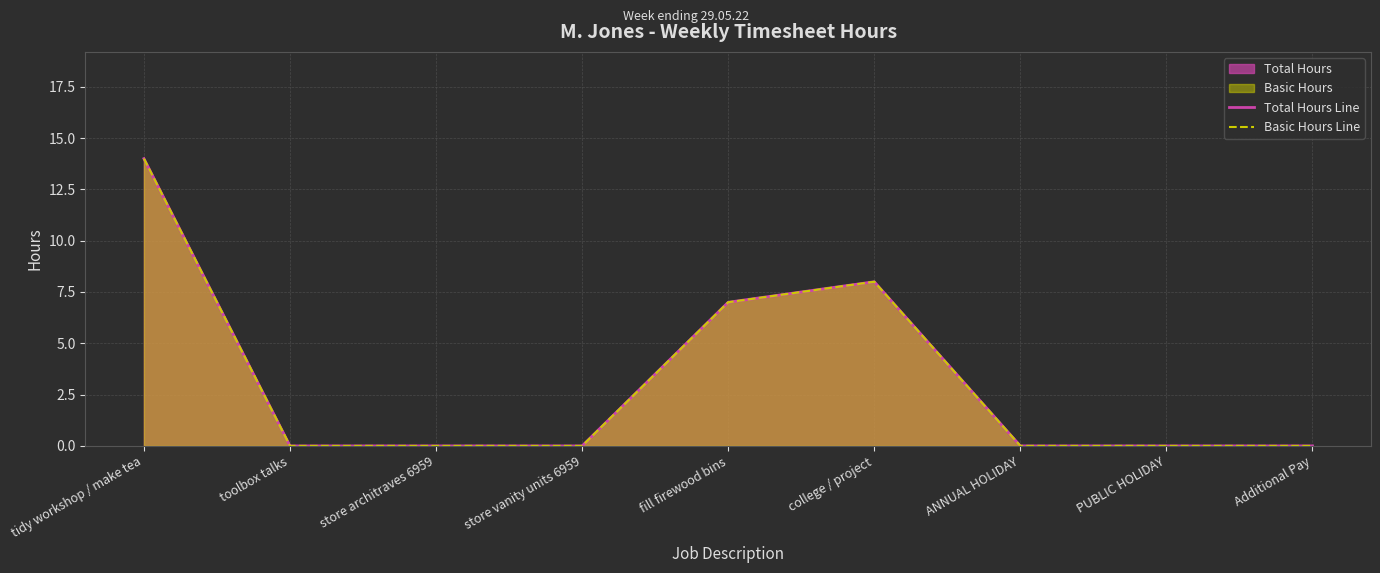

At which category does the chart reach its peak across all series?

tidy workshop / make tea